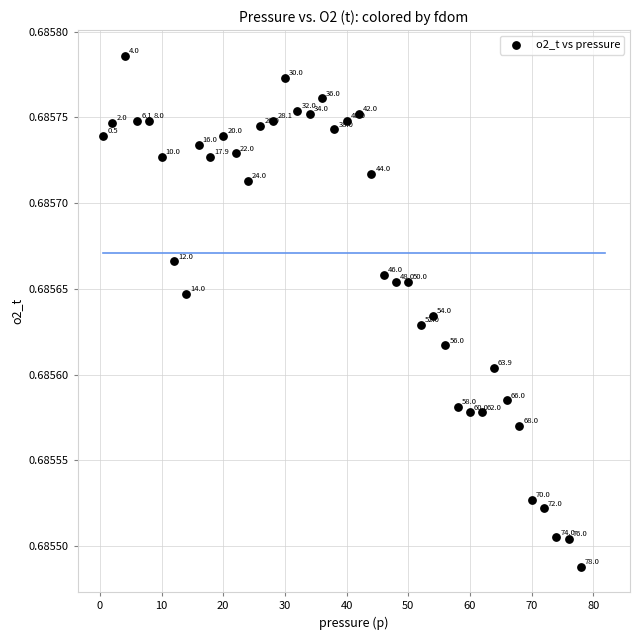

What is the range of X values (max minus min)?

77.5